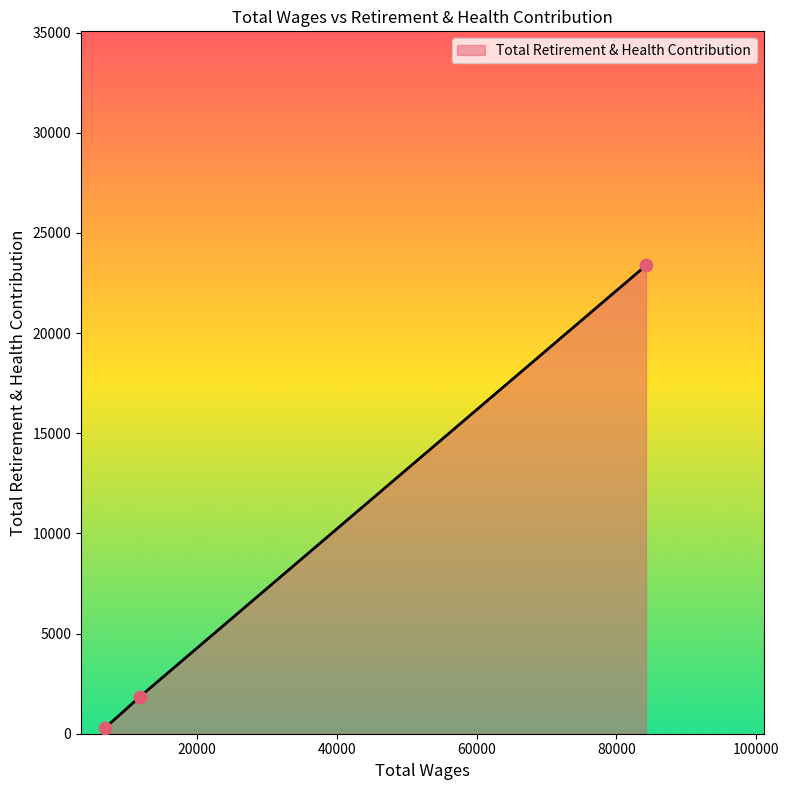

What is the average value?

8494